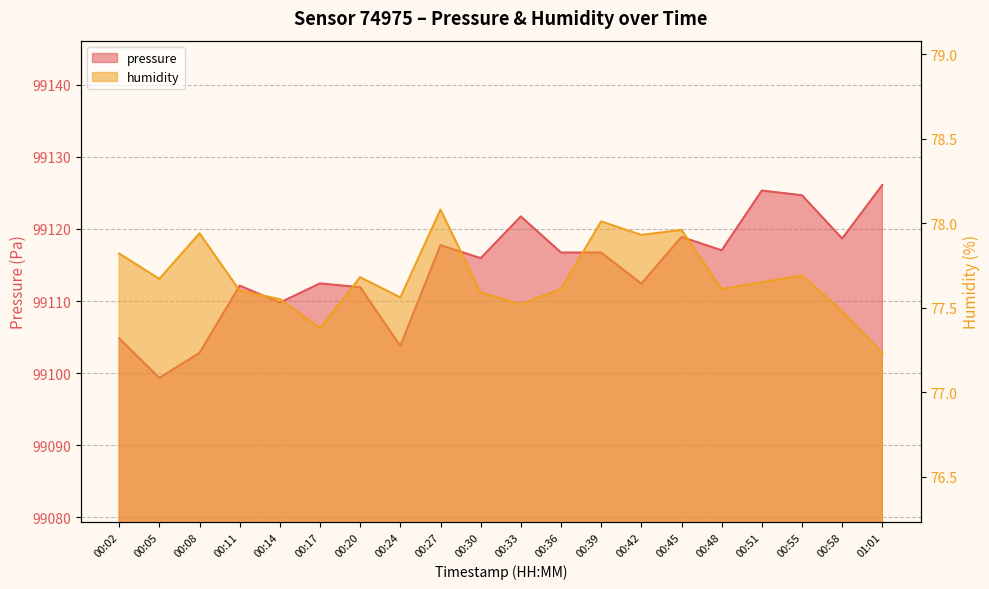

Rank the series by their average value, from lowest to highest.

humidity, pressure